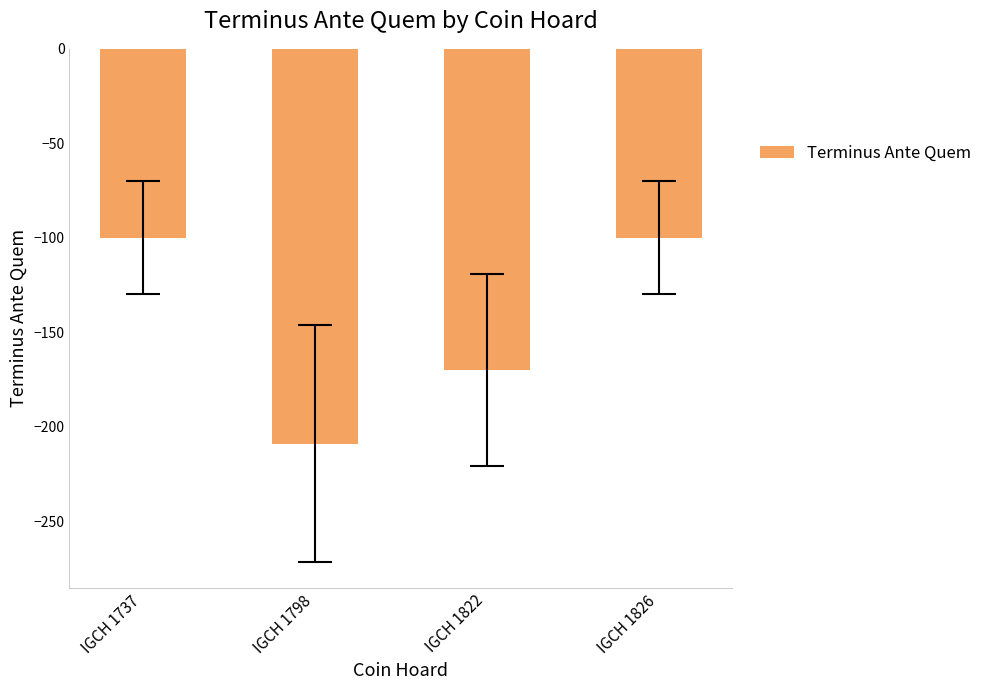

What is the approximate value at IGCH 1737, to the nearest 10?

-100